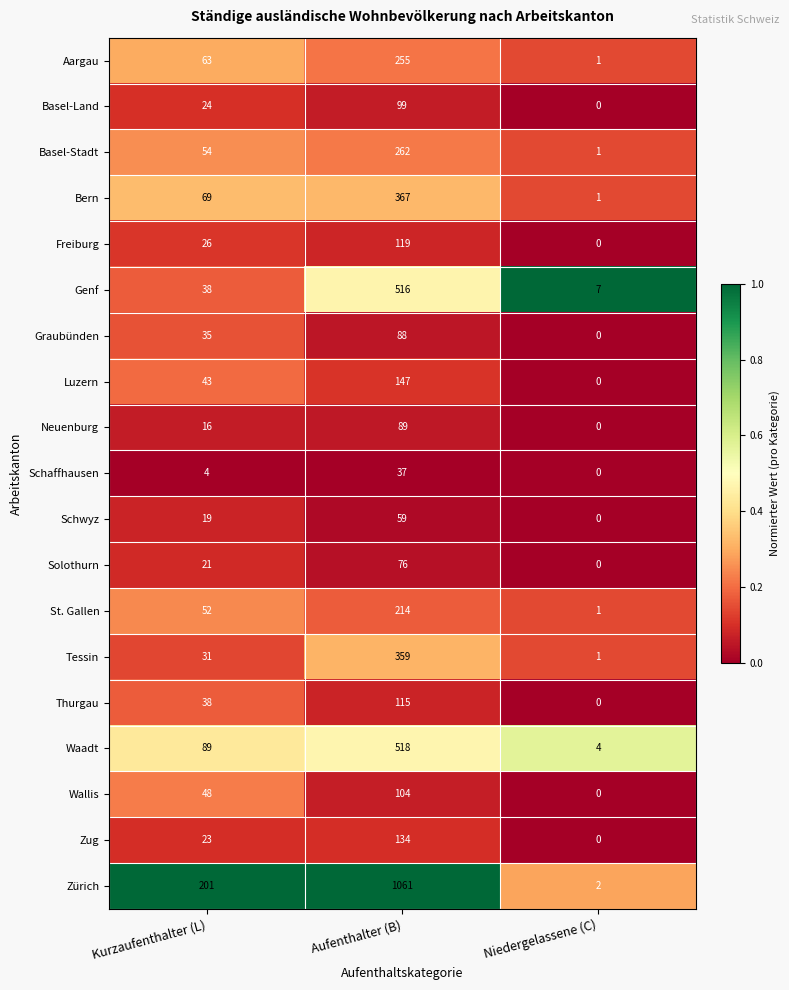

What is the maximum value for Tessin?

359